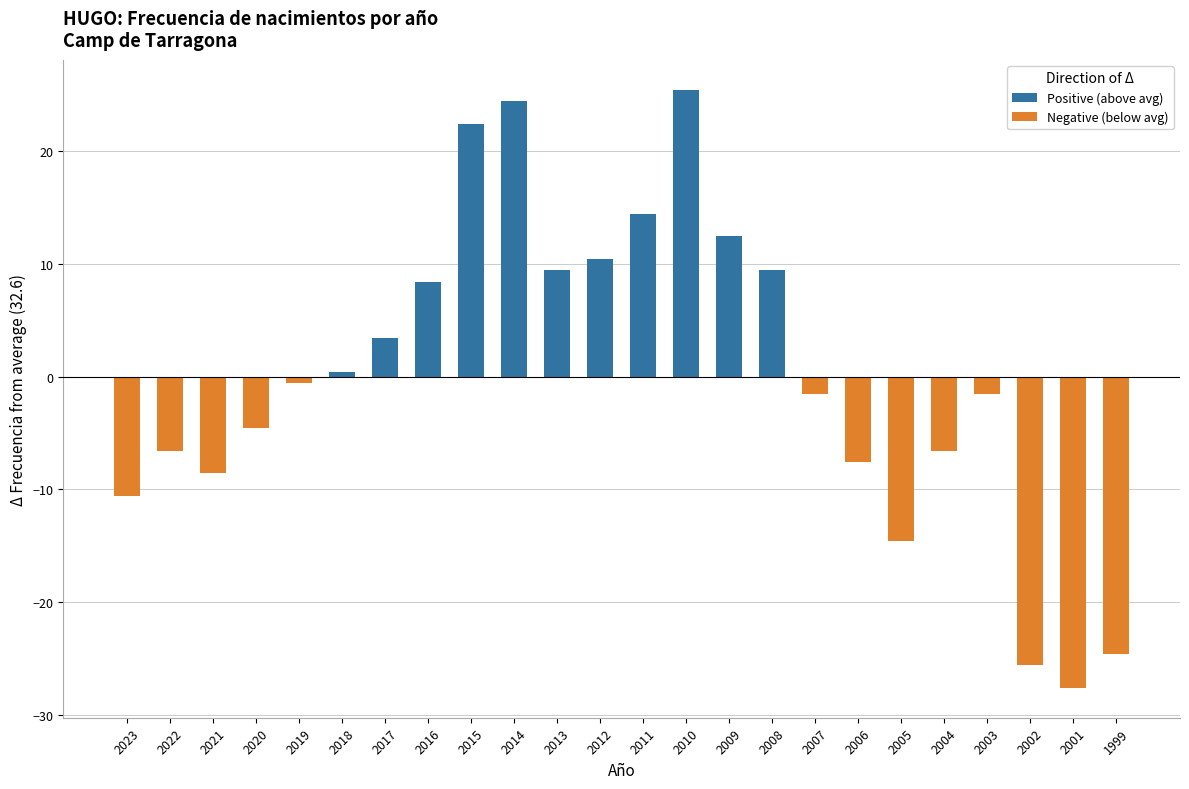

What are all the series names shown in the legend?

Positive (above avg), Negative (below avg)